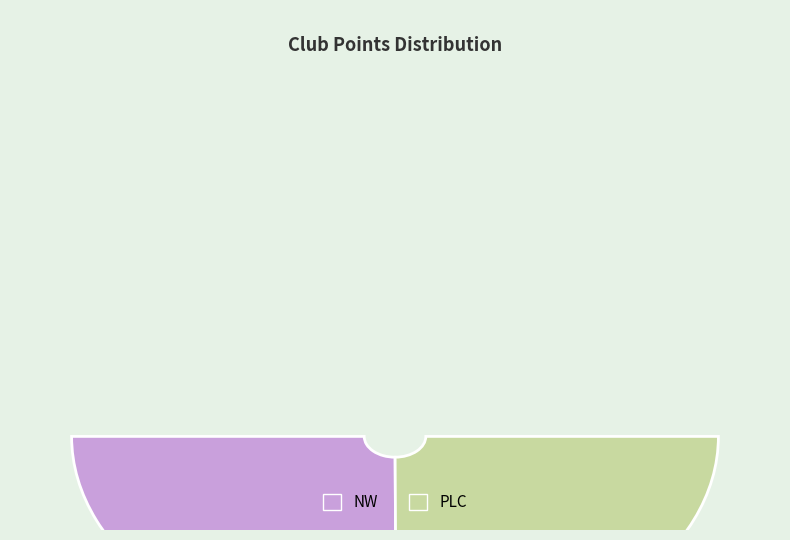

To the nearest percent, what is the combined percentage of PLC and NW?

100%